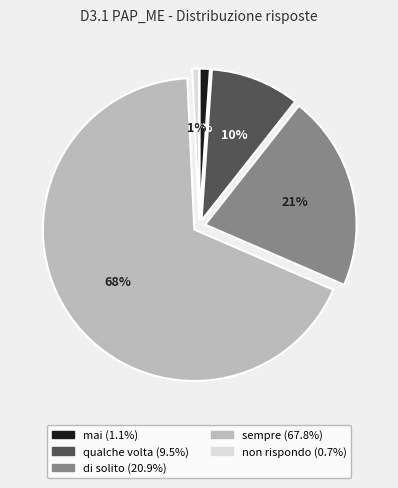

Do qualche volta and sempre together represent more than half of the pie?

Yes